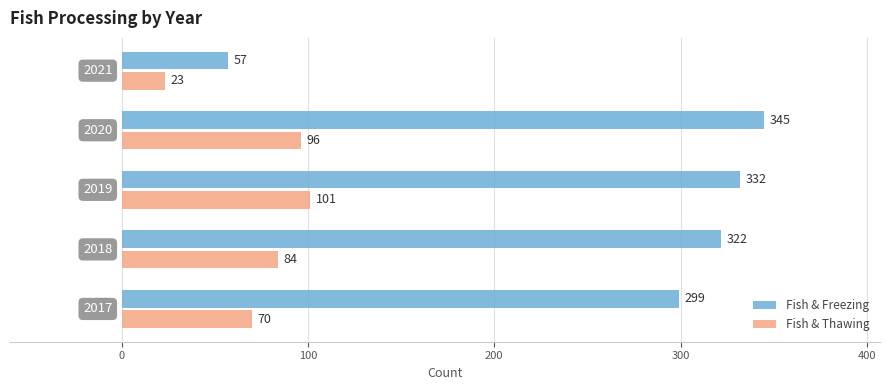

Which series has the largest total across all categories?

Fish & Freezing